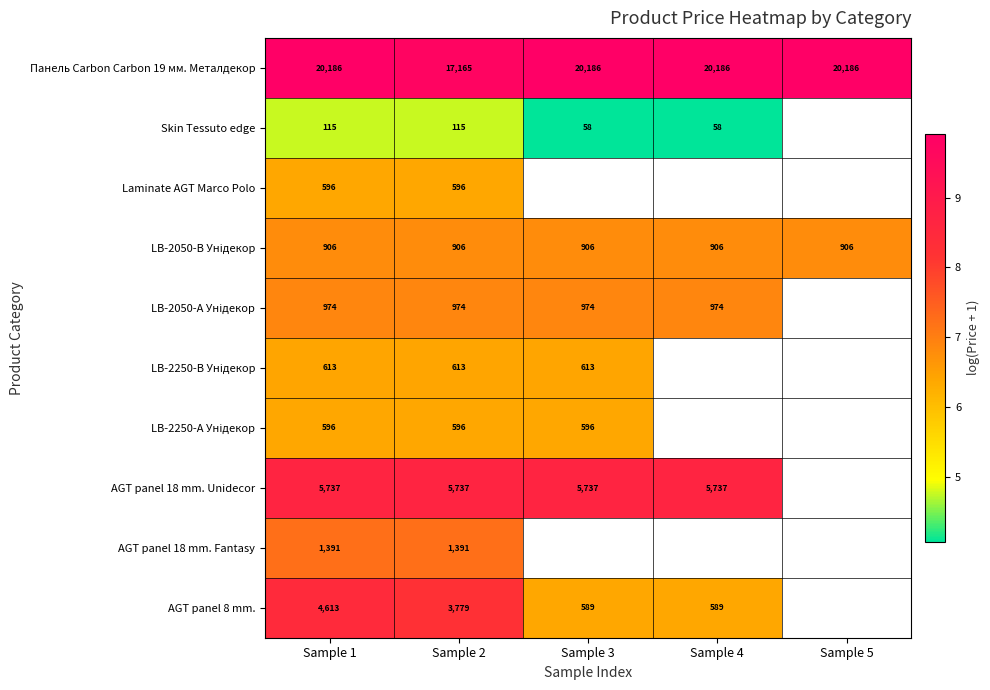

At which category is the sum across all series the highest?

Sample 1